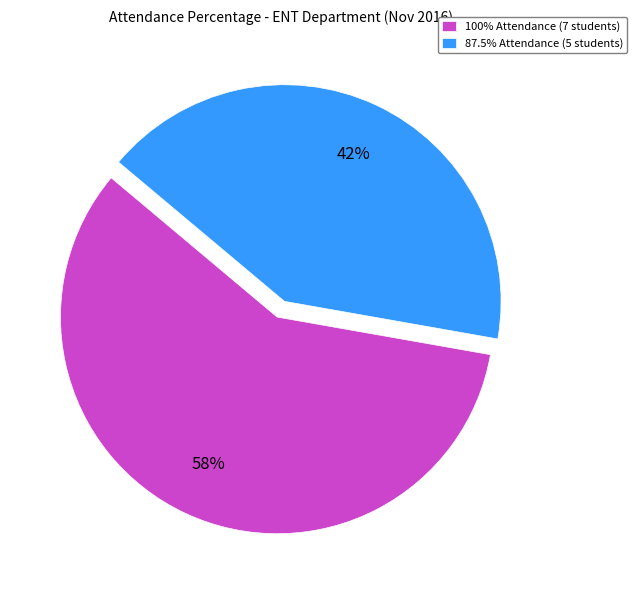

Combined, do 87.5% Attendance (5 students) and 100% Attendance (7 students) account for over 50%?

Yes